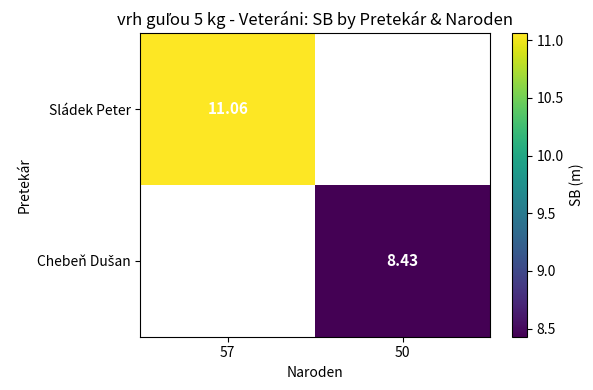

Is it true that Chebeň Dušan equals 8.4 at 50?

True